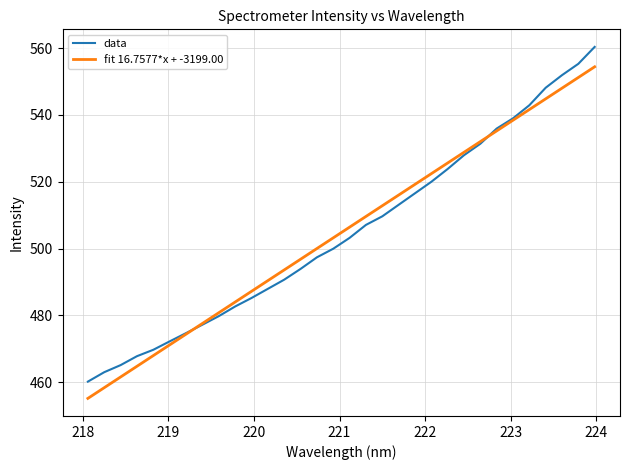

Count the number of categories in the chart.

32